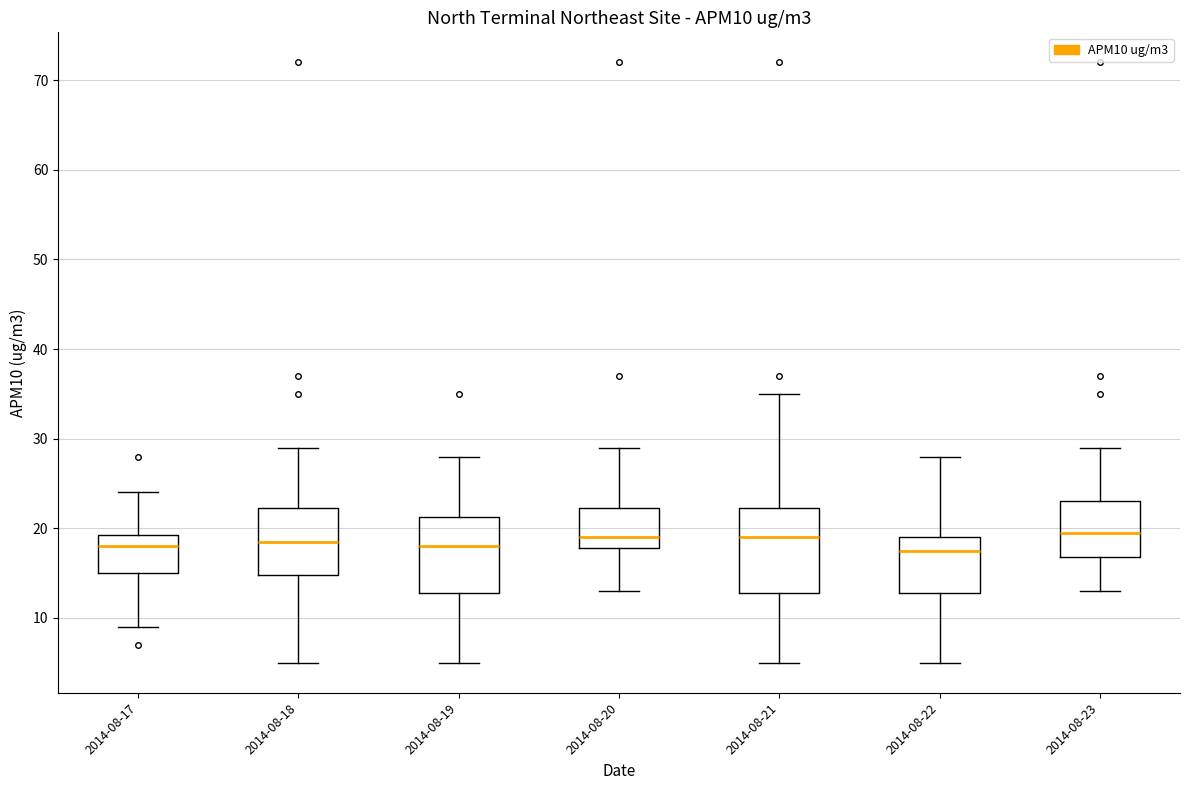

Comparing the boxes themselves (not the whiskers), which one is the tallest?

2014-08-21